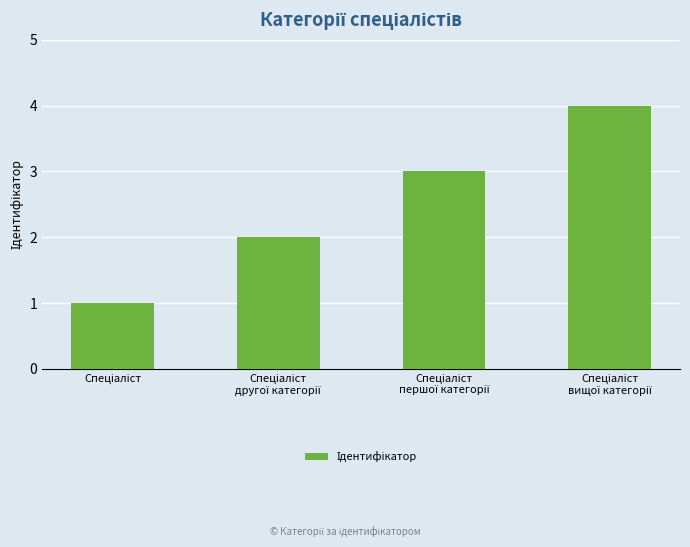

What is the maximum value shown in the chart?

4